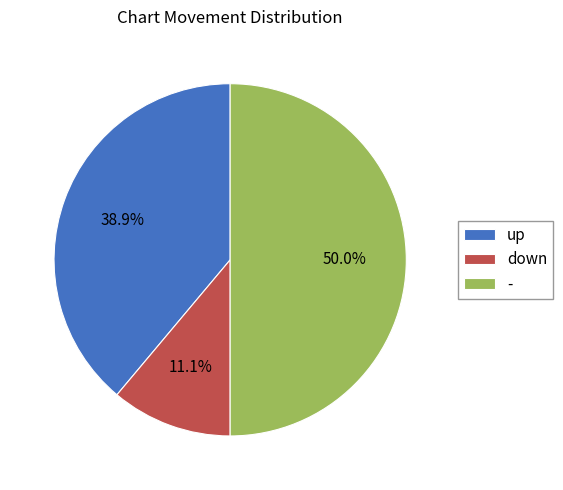

How much of the chart is everything except -?

50.0%